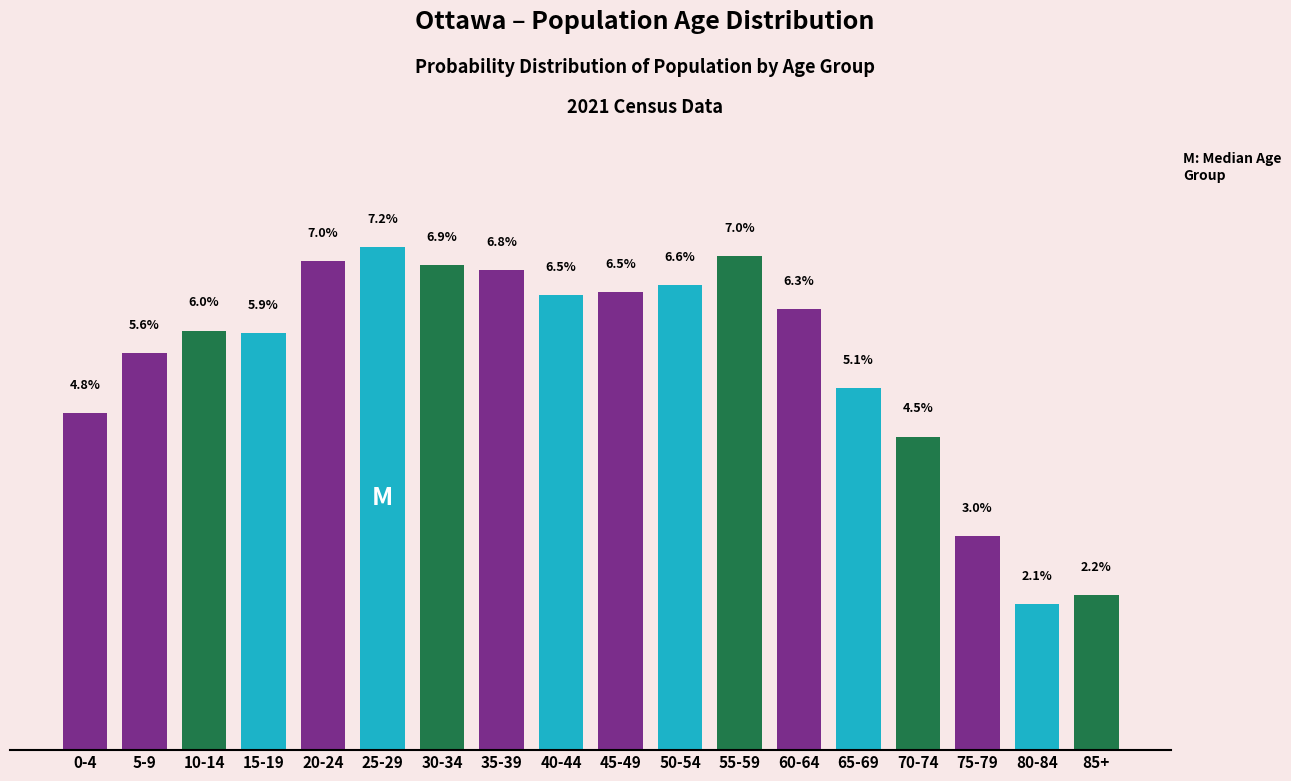

Which label corresponds to the smallest value in the chart?

80-84